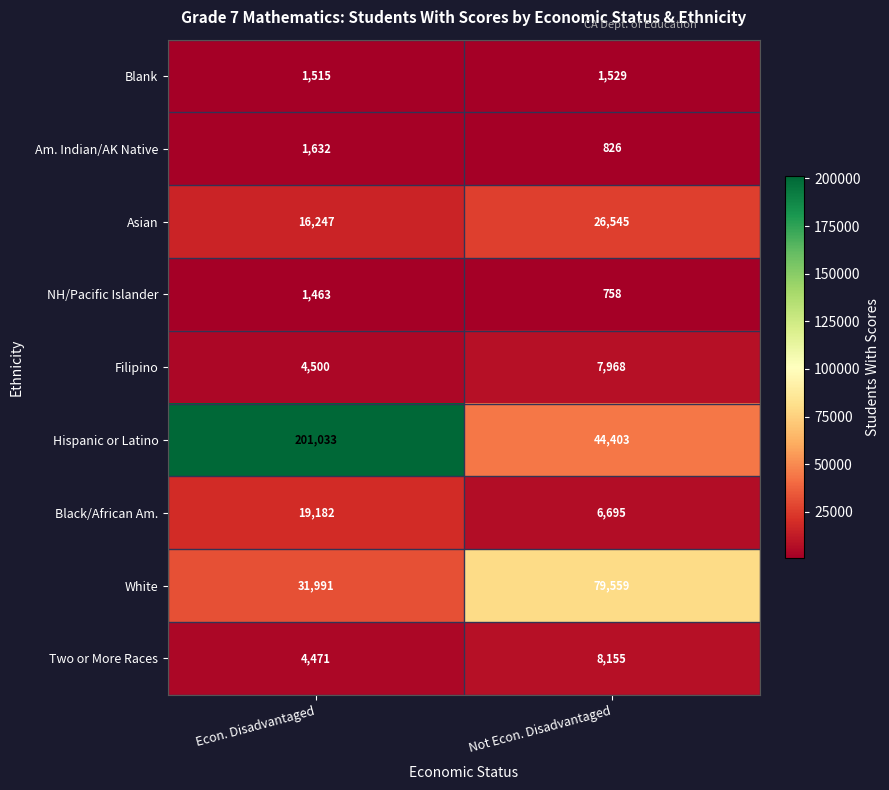

Reading left to right, list all the values displayed in this chart.

Blank: Econ. Disadvantaged=1515	Not Econ. Disadvantaged=1529
Am. Indian/AK Native: Econ. Disadvantaged=1632	Not Econ. Disadvantaged=826
Asian: Econ. Disadvantaged=16247	Not Econ. Disadvantaged=26545
NH/Pacific Islander: Econ. Disadvantaged=1463	Not Econ. Disadvantaged=758
Filipino: Econ. Disadvantaged=4500	Not Econ. Disadvantaged=7968
Hispanic or Latino: Econ. Disadvantaged=201033	Not Econ. Disadvantaged=44403
Black/African Am.: Econ. Disadvantaged=19182	Not Econ. Disadvantaged=6695
White: Econ. Disadvantaged=31991	Not Econ. Disadvantaged=79559
Two or More Races: Econ. Disadvantaged=4471	Not Econ. Disadvantaged=8155